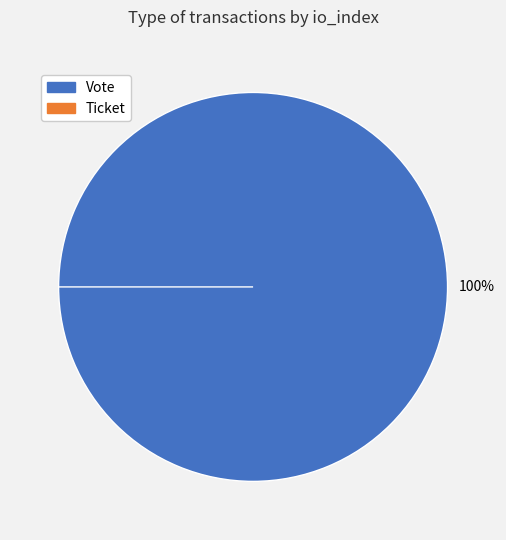

To the nearest percent, what is the combined percentage of Vote and Ticket?

100%